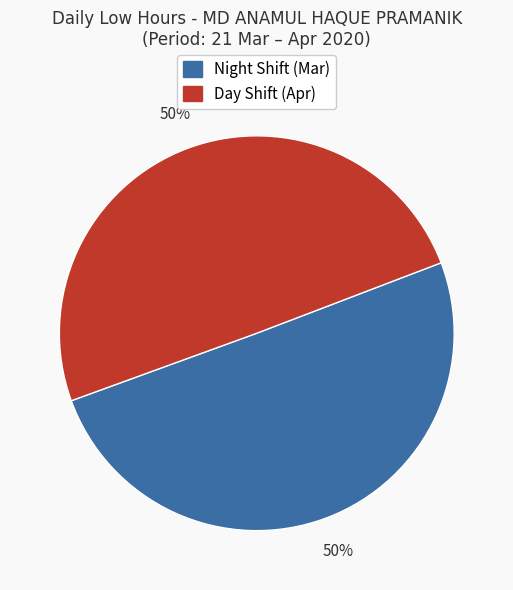

To the nearest percent, what is the average slice percentage?

50%